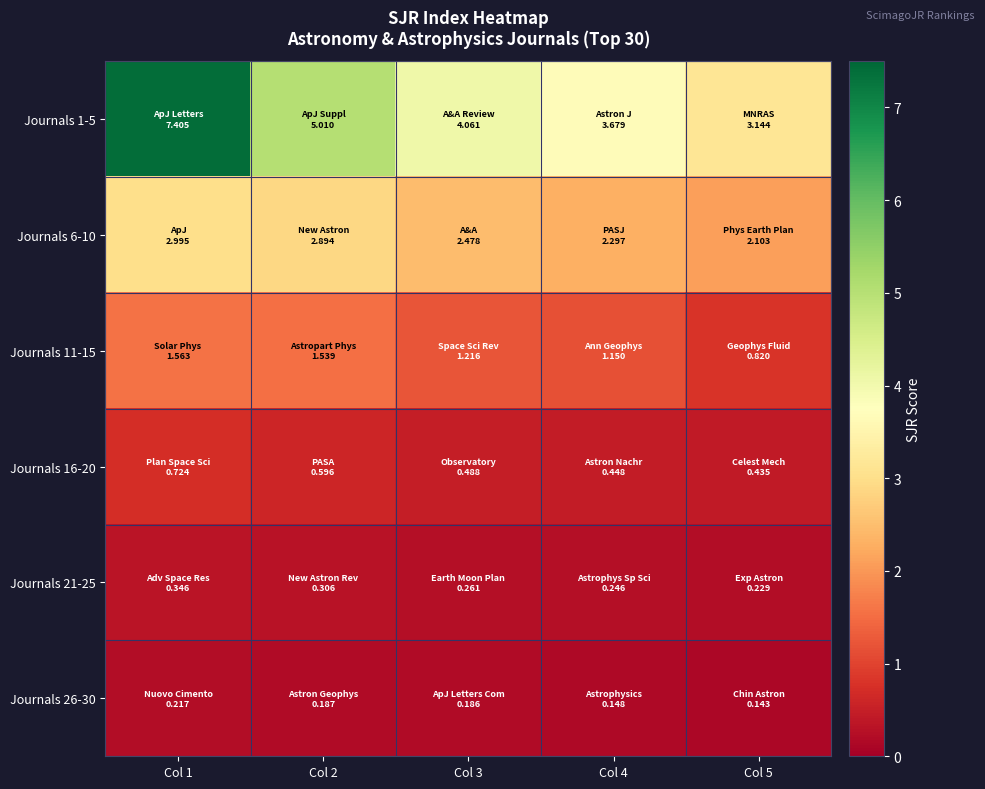

Which has a higher value, Col 1 or Col 5?

Col 1